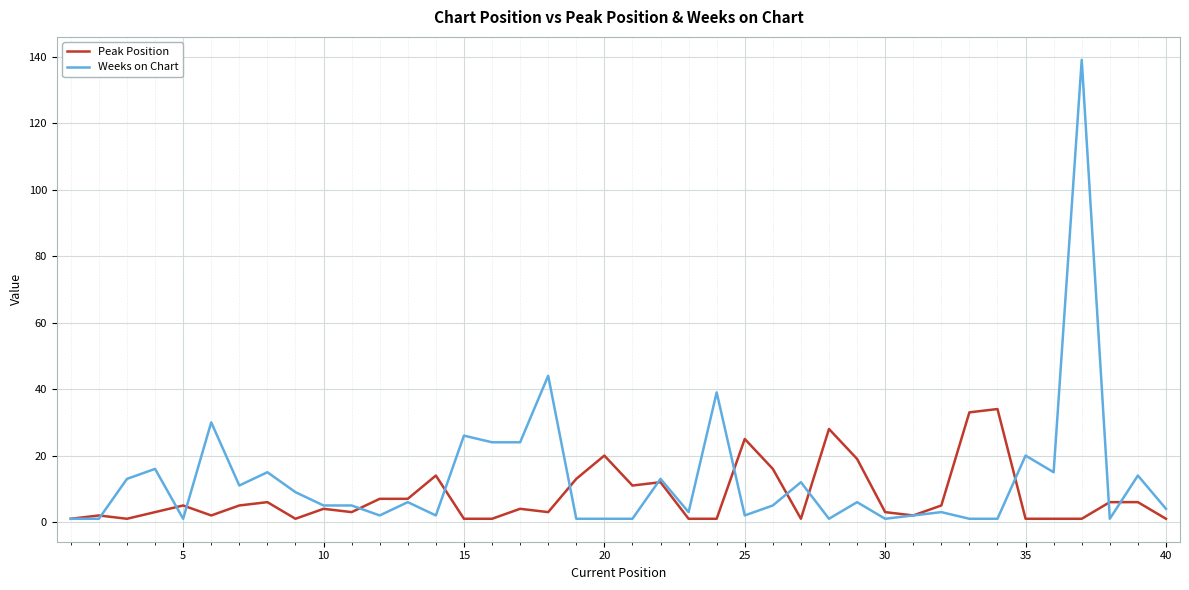

What is the average value of the Weeks on Chart series?

13